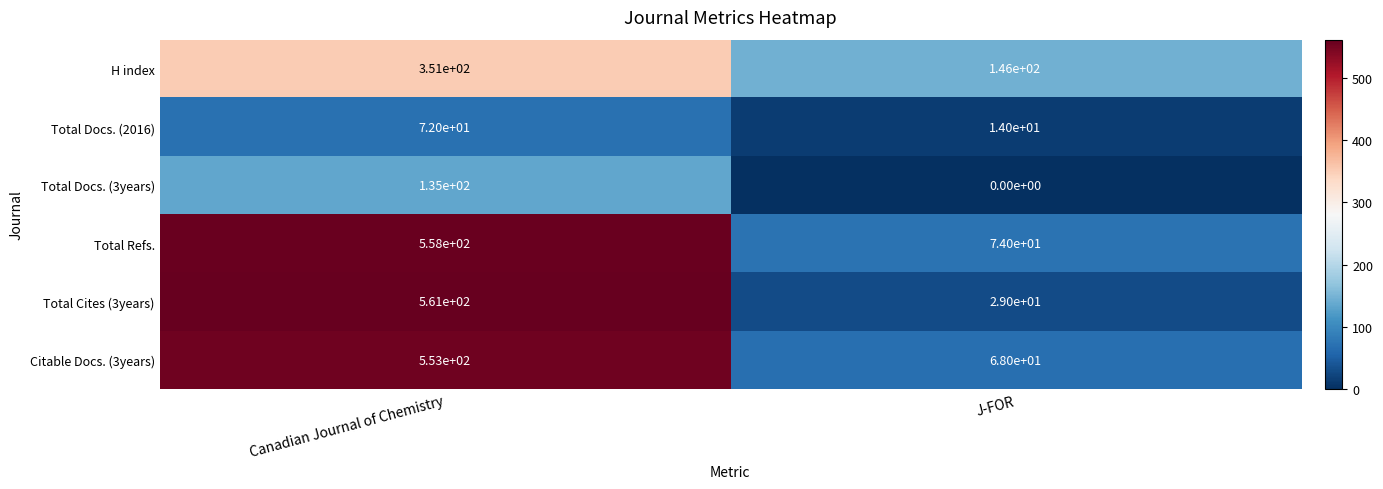

Where is Citable Docs. (3years) nearest to the value 310?

J-FOR